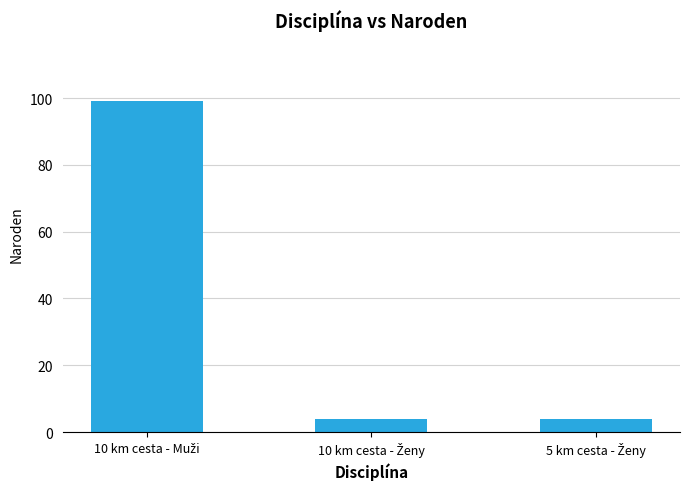

What is the value of the 1st bar from the left?

99